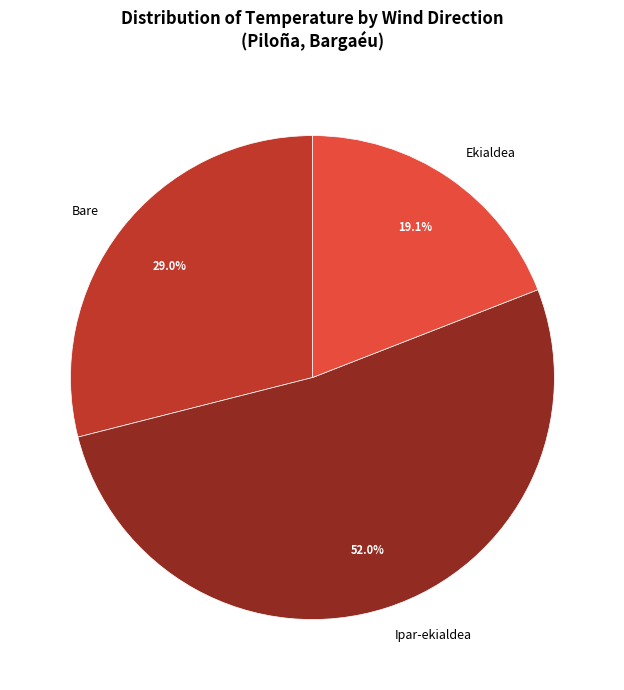

Combined, do Ipar-ekialdea and Bare account for over 50%?

Yes